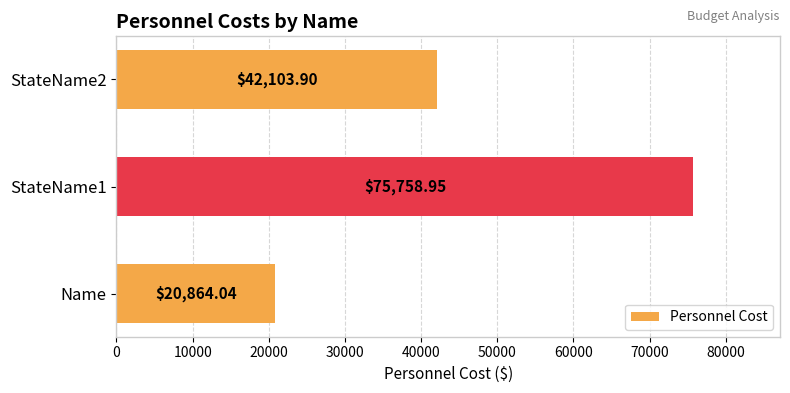

What is the difference between the maximum and minimum values?

54894.9